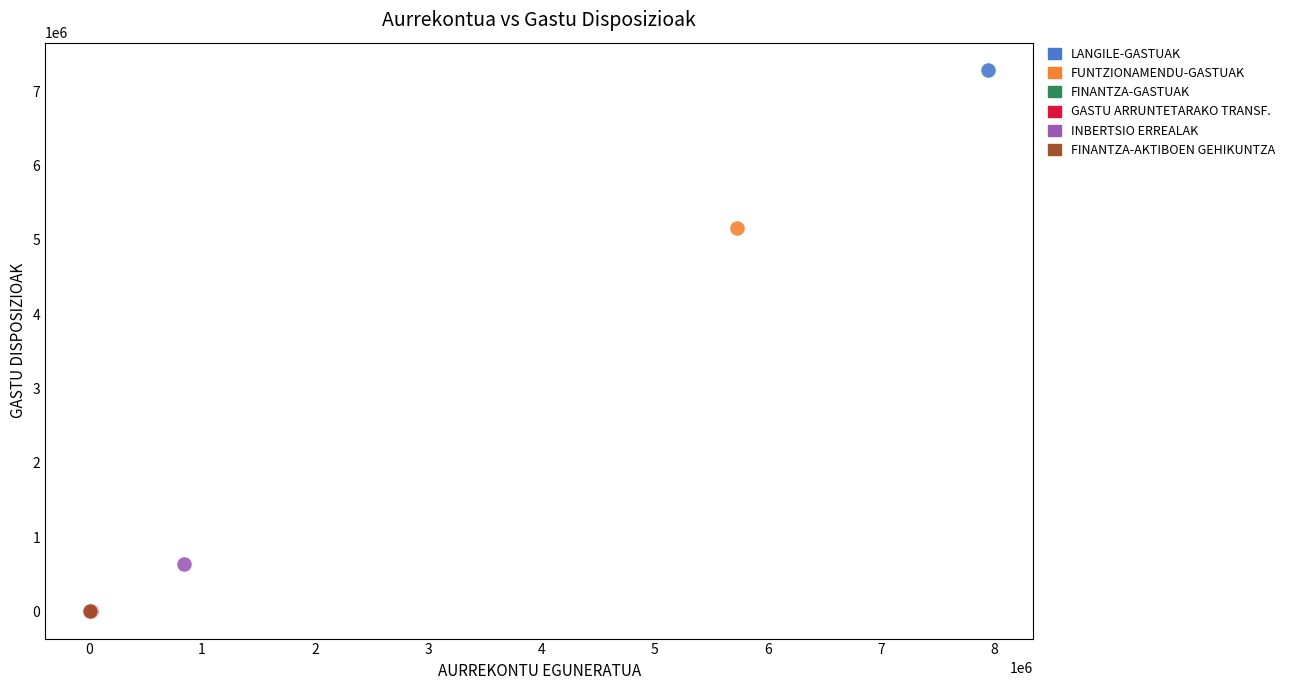

What are all the series names shown in the legend?

LANGILE-GASTUAK, FUNTZIONAMENDU-GASTUAK, FINANTZA-GASTUAK, GASTU ARRUNTETARAKO TRANSF., INBERTSIO ERREALAK, FINANTZA-AKTIBOEN GEHIKUNTZA